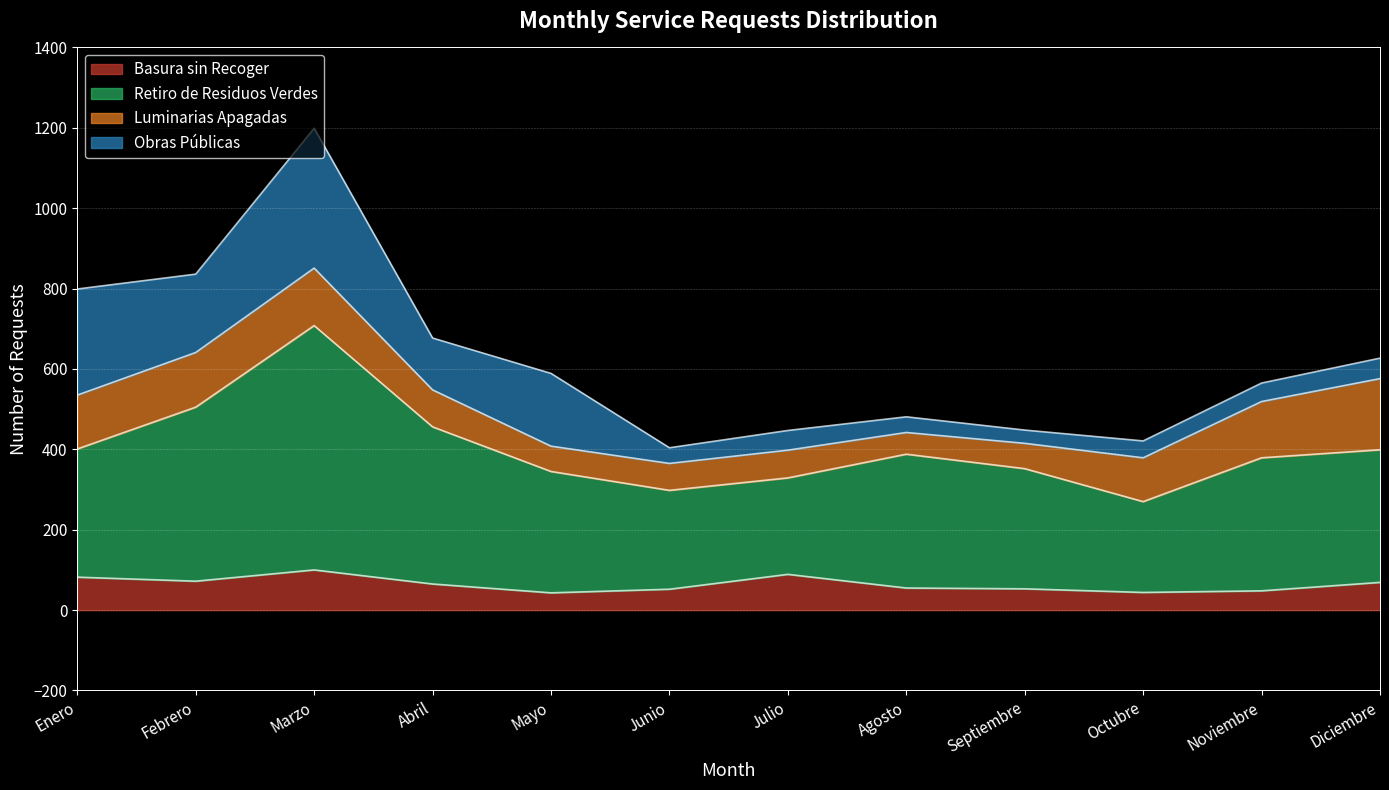

Where is the first local minimum for Retiro de Residuos Verdes?

Junio